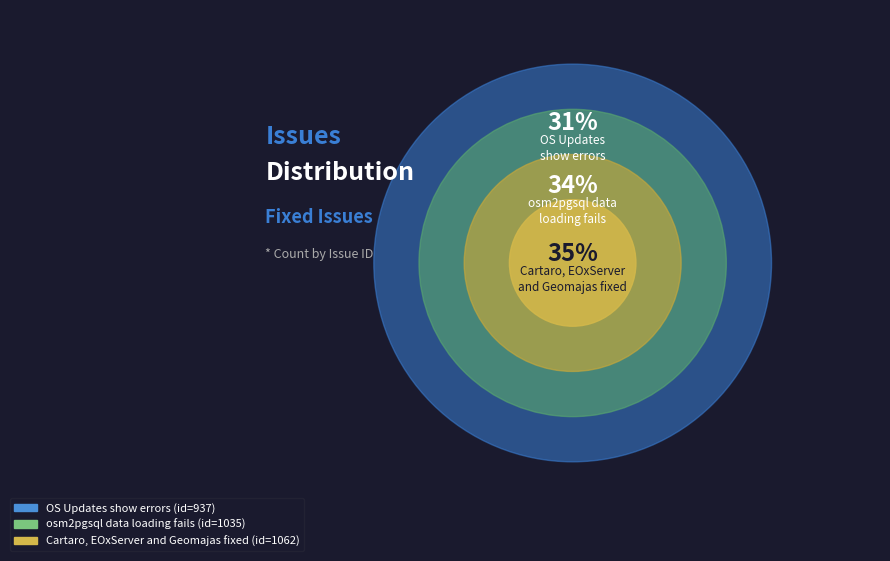

True or false: OS Updates show errors accounts for 31% of the total.

True